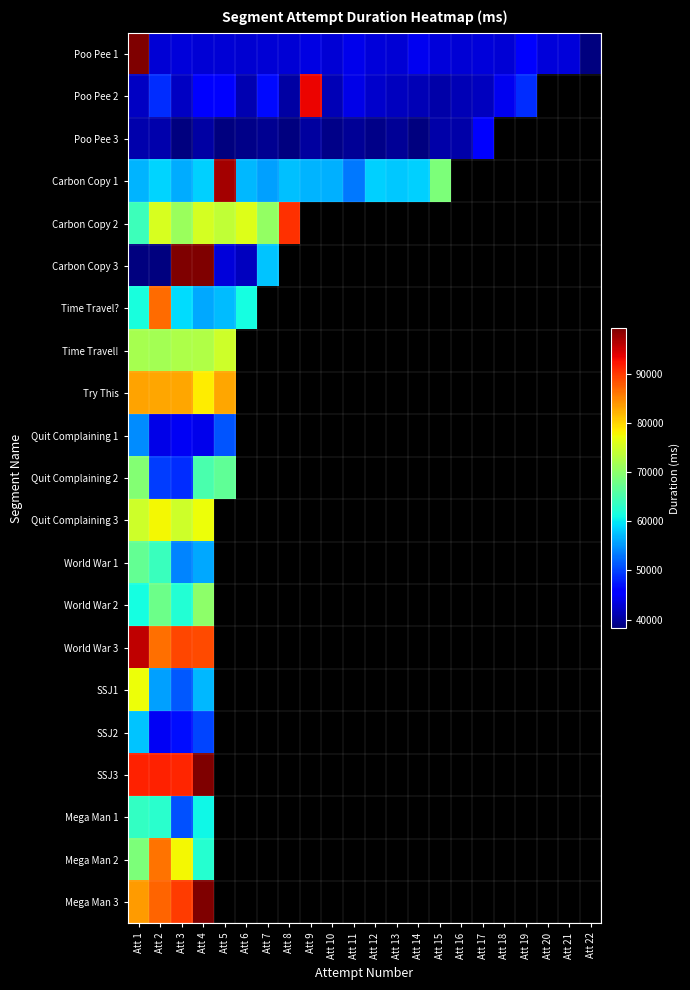

At which category is the sum across all series the highest?

Att 1